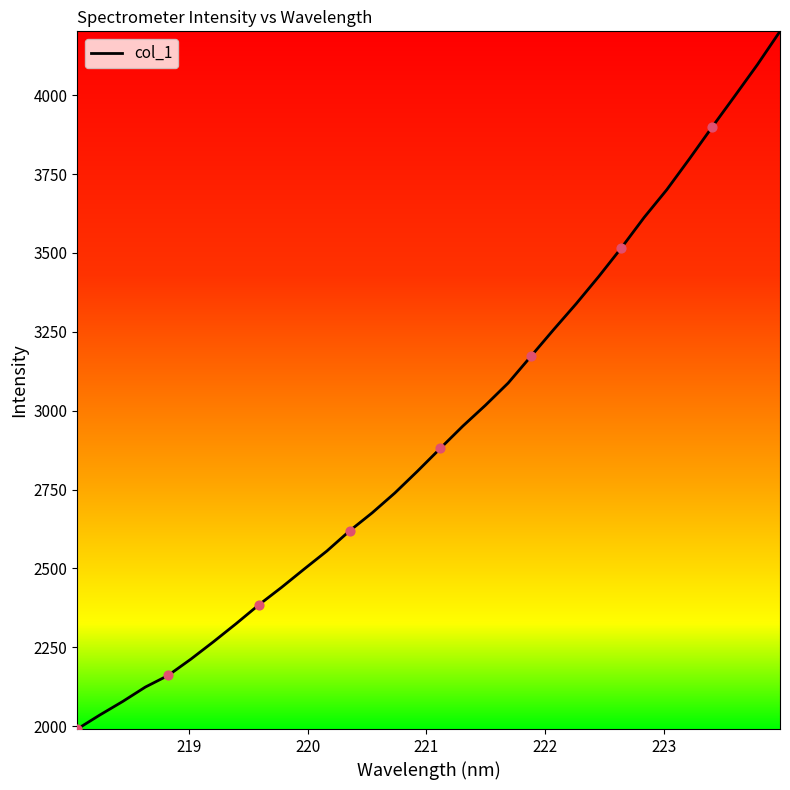

What is the difference between the maximum and minimum values?

2211.6